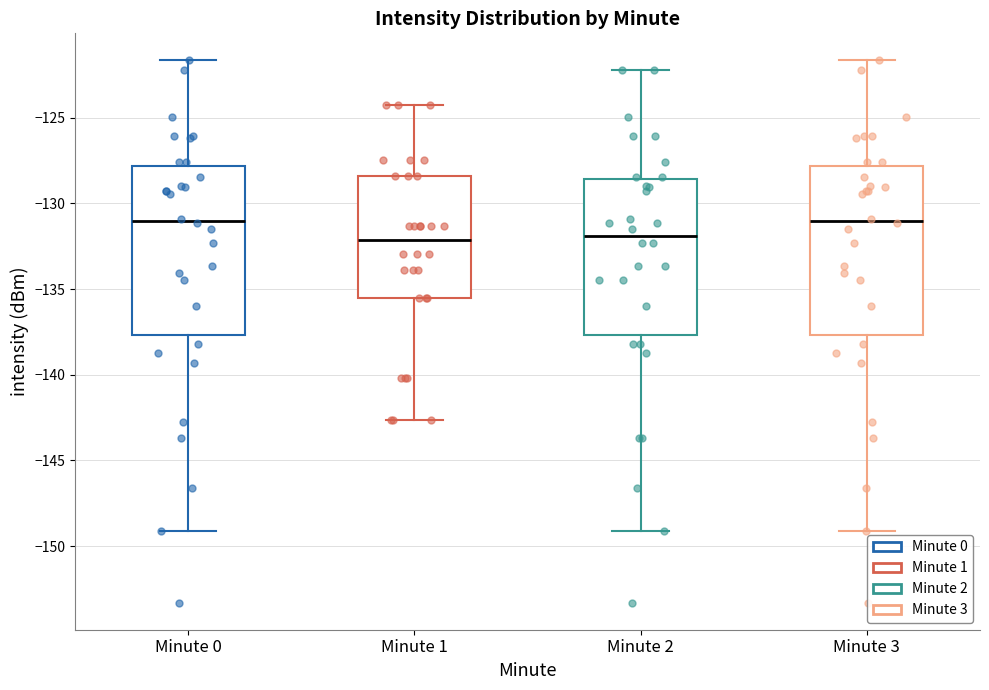

Reading left to right, transcribe this box plot: for each box, give where its median line is, the range the box spans, and where its two whiskers end, as read against the y-axis. The values are not printed on the chart, so give them approximately, as read against the axis.

Minute 0: median -131.0, box -137.5 to -128.0, whiskers -149.0 to -121.5
Minute 1: median -132.0, box -135.5 to -128.5, whiskers -142.5 to -124.5
Minute 2: median -132.0, box -137.5 to -128.5, whiskers -149.0 to -122.0
Minute 3: median -131.0, box -137.5 to -128.0, whiskers -149.0 to -121.5